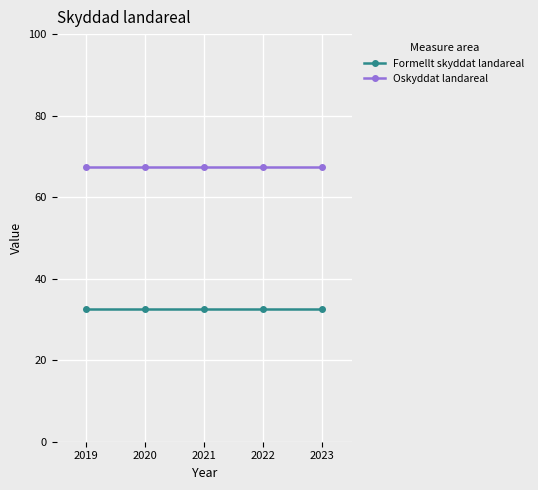

What is the difference between the highest and lowest values at 2022?

35.0